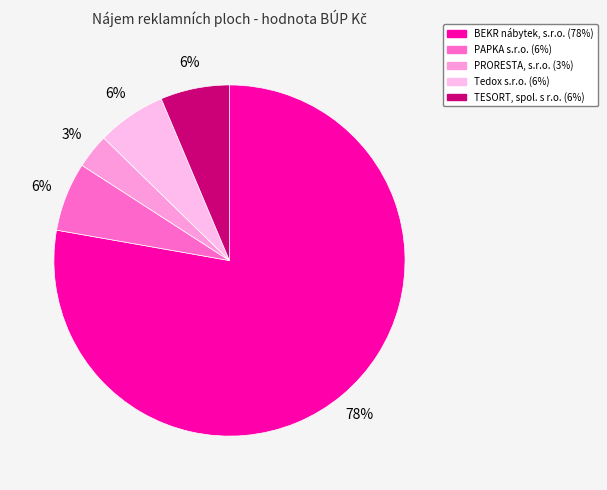

Between Tedox s.r.o. and TESORT, spol. s r.o., which is larger?

Tedox s.r.o.